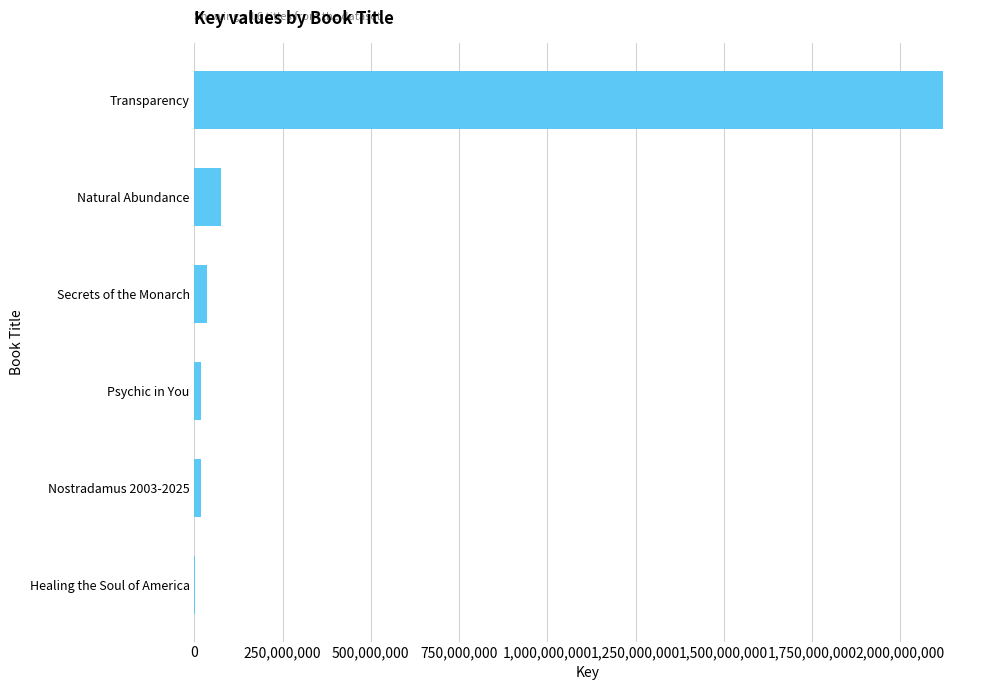

At which category does the chart reach its peak across all series?

Transparency